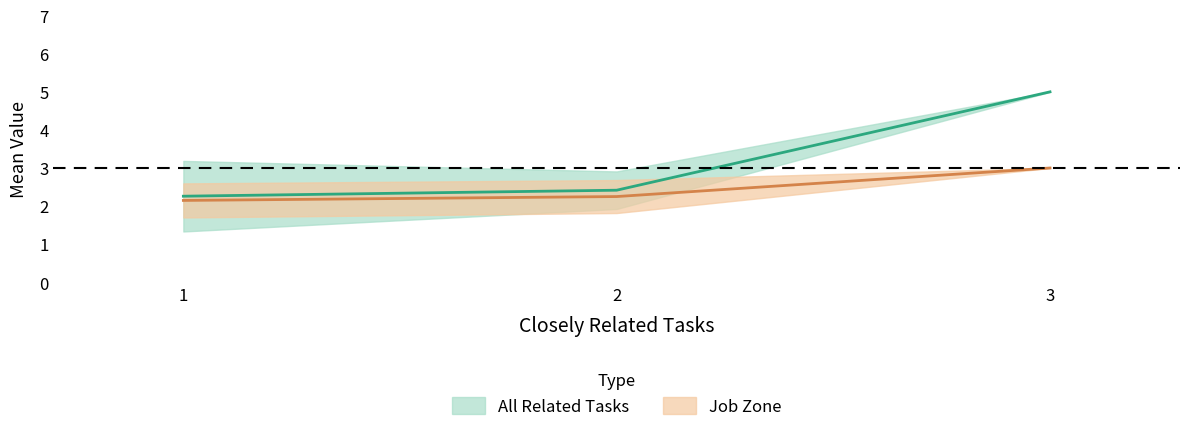

How many lines are shown in the chart?

3